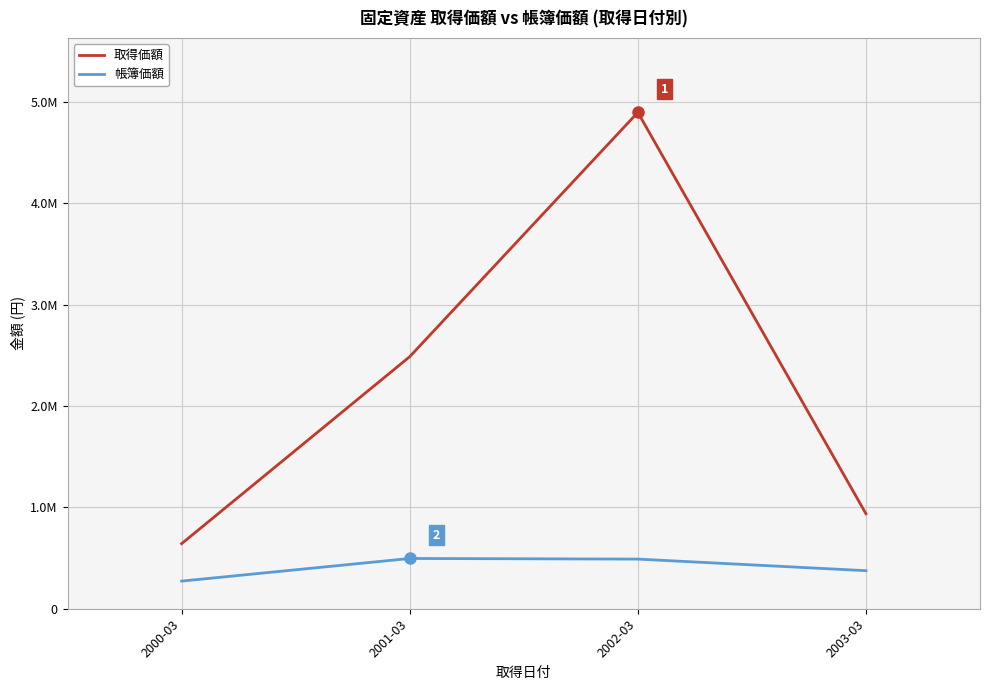

Does the chart have visible grid lines?

Yes